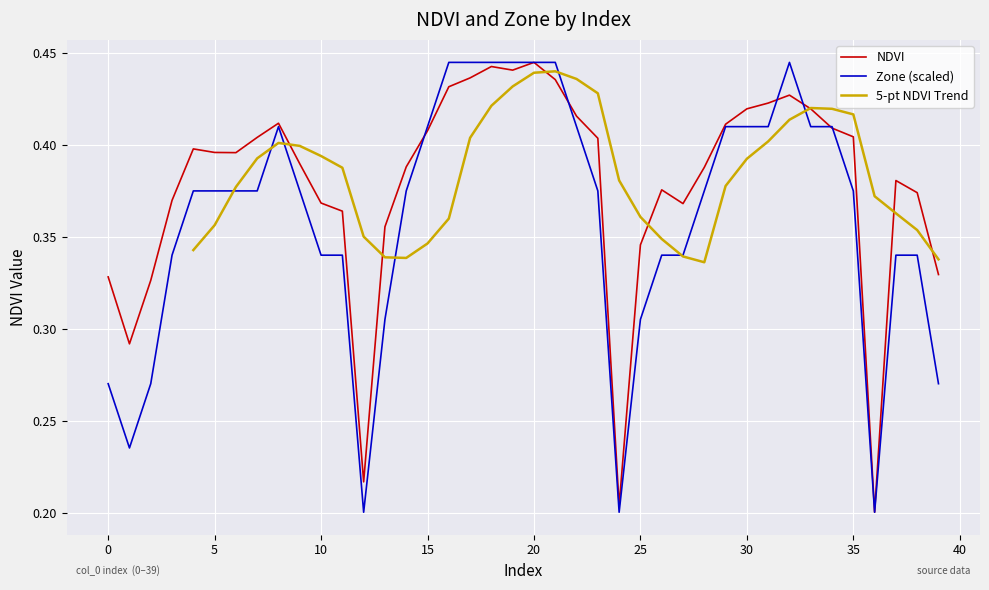

Count the NDVI values in the range 0 to 1.

40